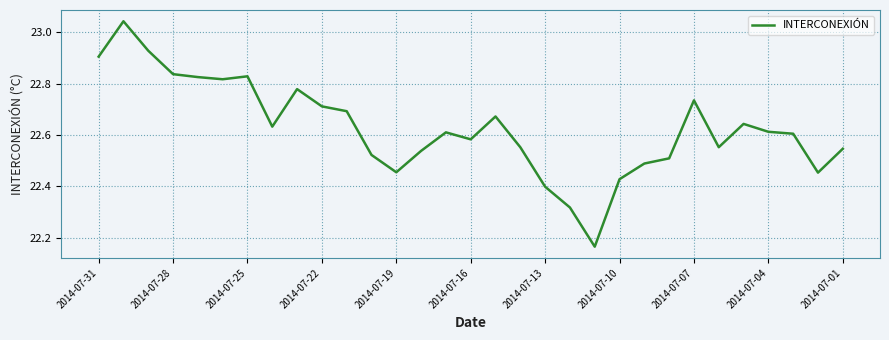

What is the difference between the maximum and minimum values?

0.9